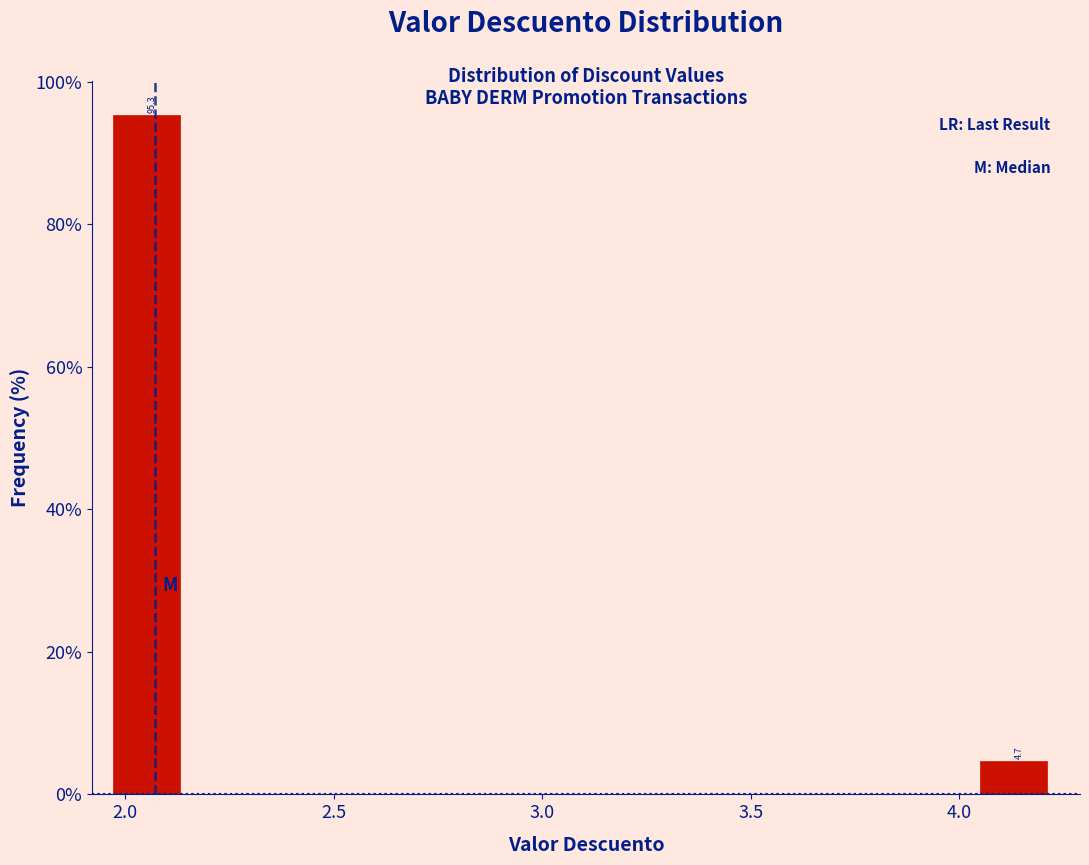

Read against the x-axis, roughly where is the centre of the tallest bar?

2.05